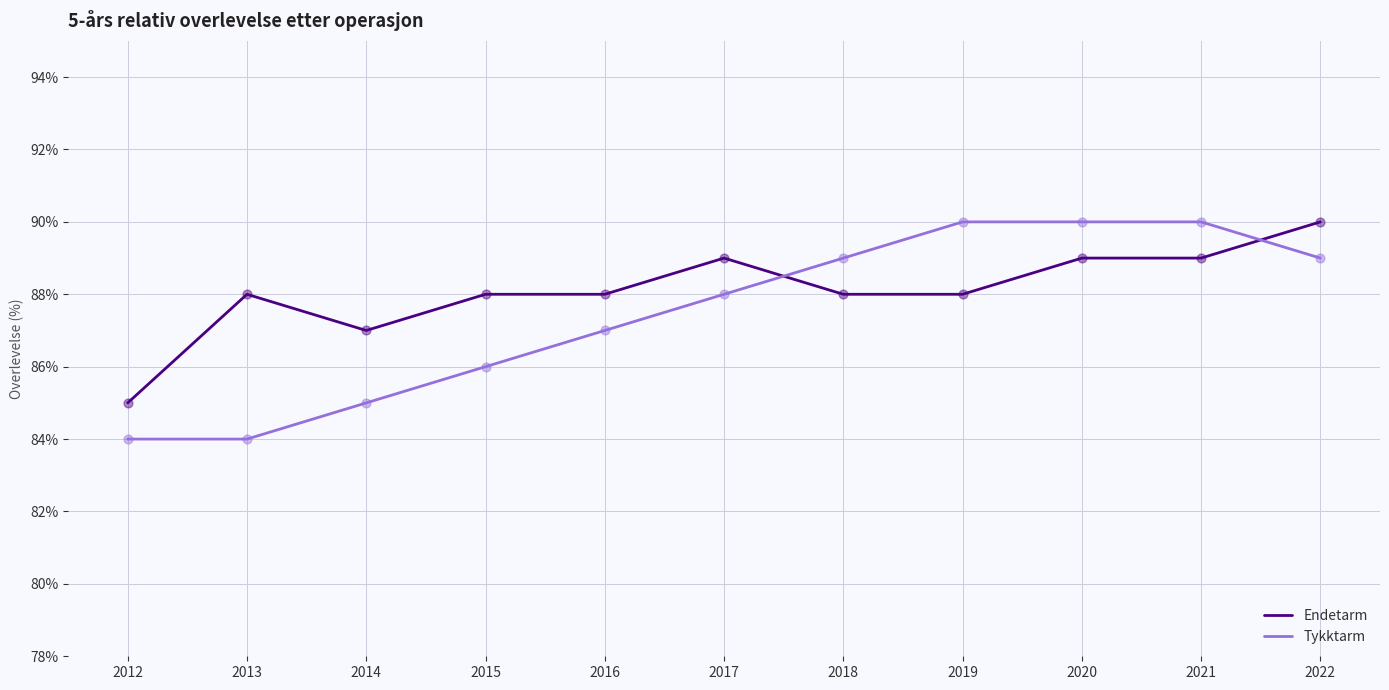

What are all the series names shown in the legend?

Endetarm, Tykktarm